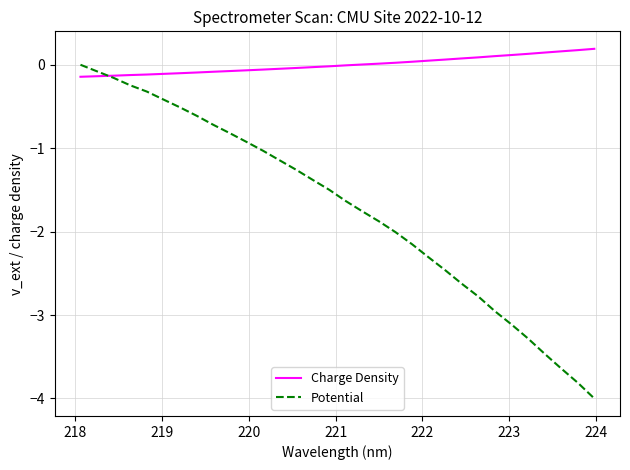

True or false: Charge Density and Potential cross at least once.

True